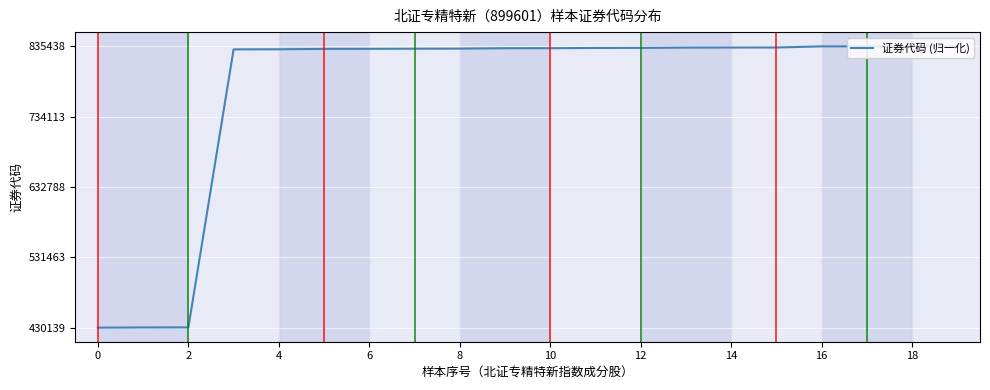

Reading left to right, what are all the values shown in this chart?

0.0	0.0	0.0	1.0	1.0	1.0	1.0	1.0	1.0	1.0	1.0	1.0	1.0	1.0	1.0	1.0	1.0	1.0	1.0	1.0